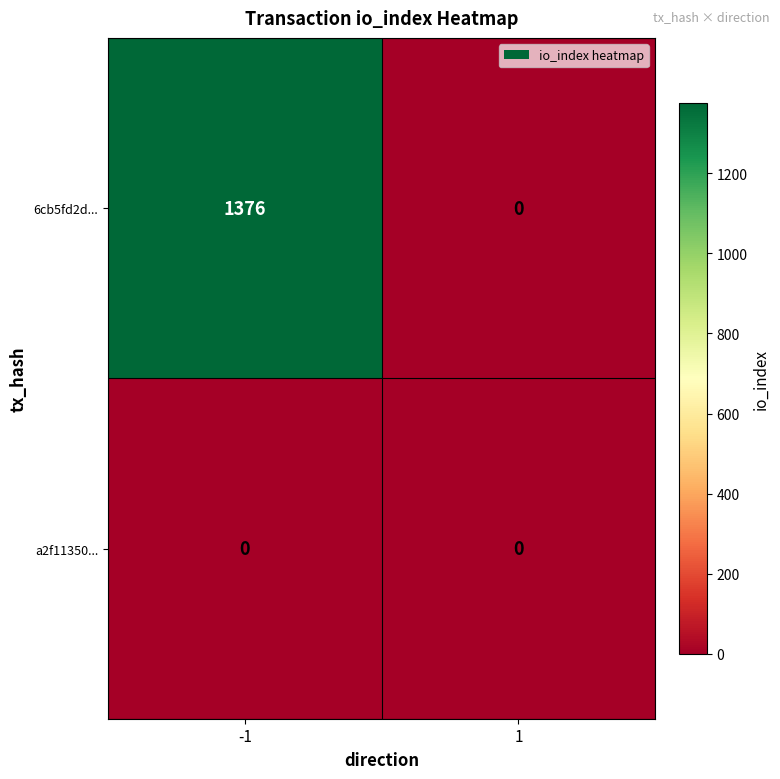

True or false: a2f11350... has a value of 0 at 1.

True